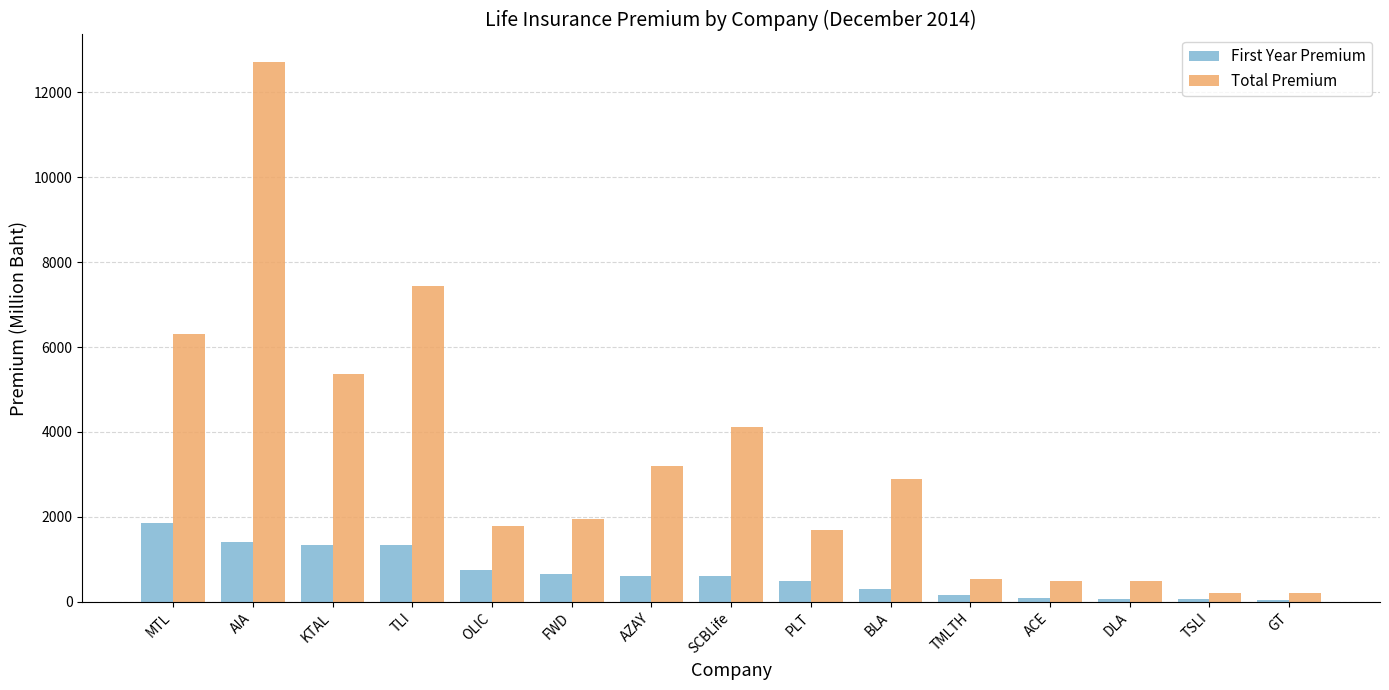

At which category is the sum across all series the highest?

AIA